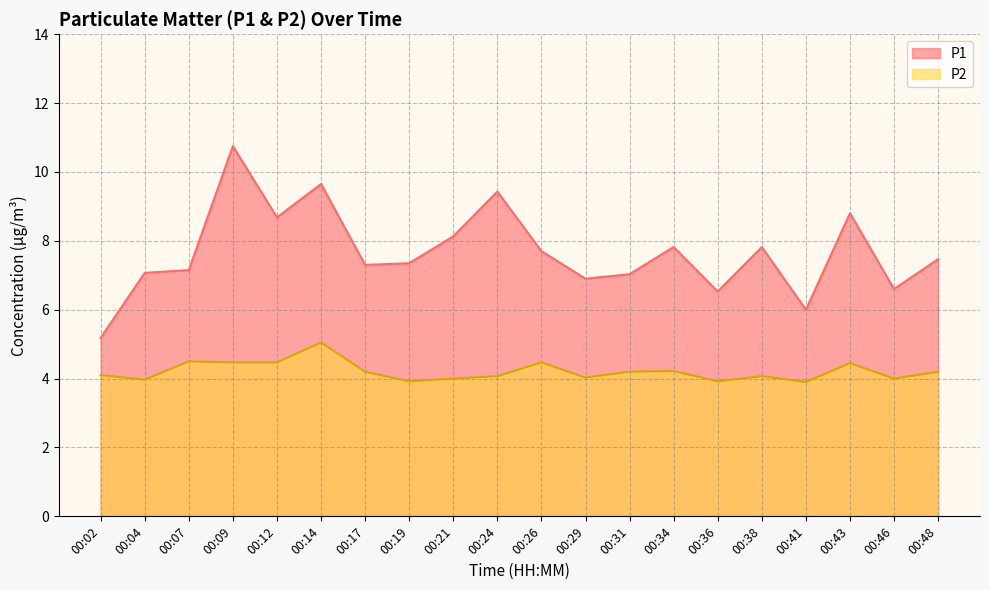

True or false: P1 and P2 cross at least once.

False